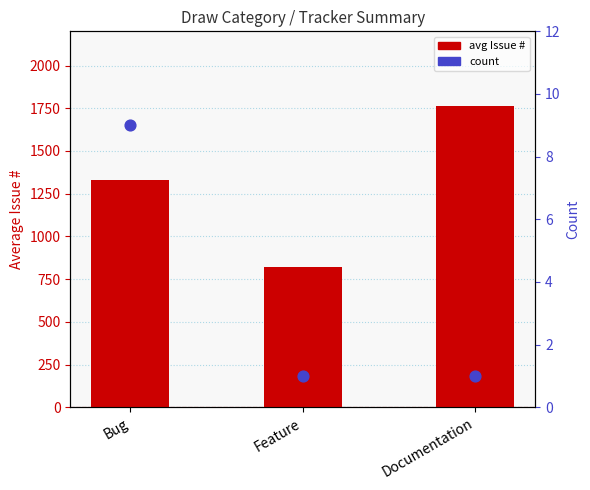

Is the value of avg Issue # at Feature greater than the value of count at Documentation?

Yes